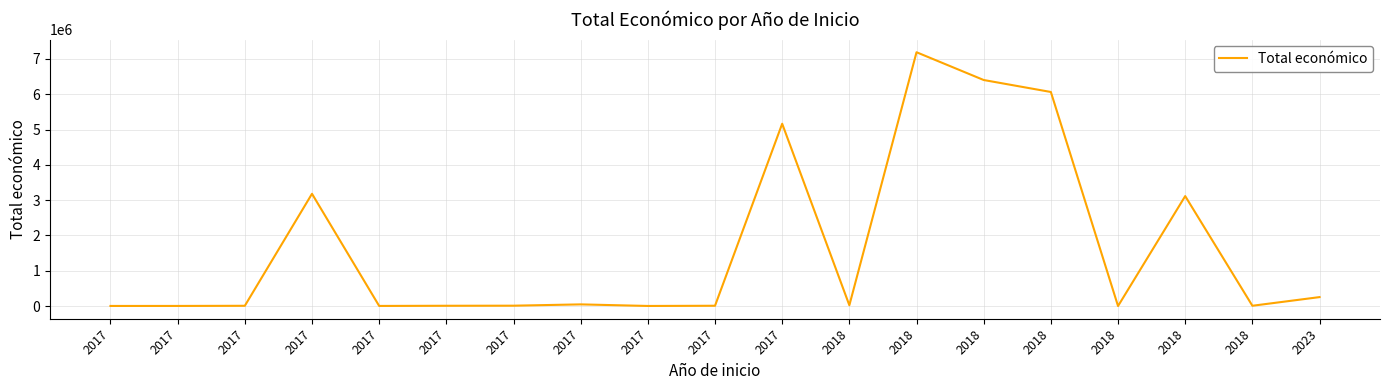

What is the value of the 5th point from the left?

4550